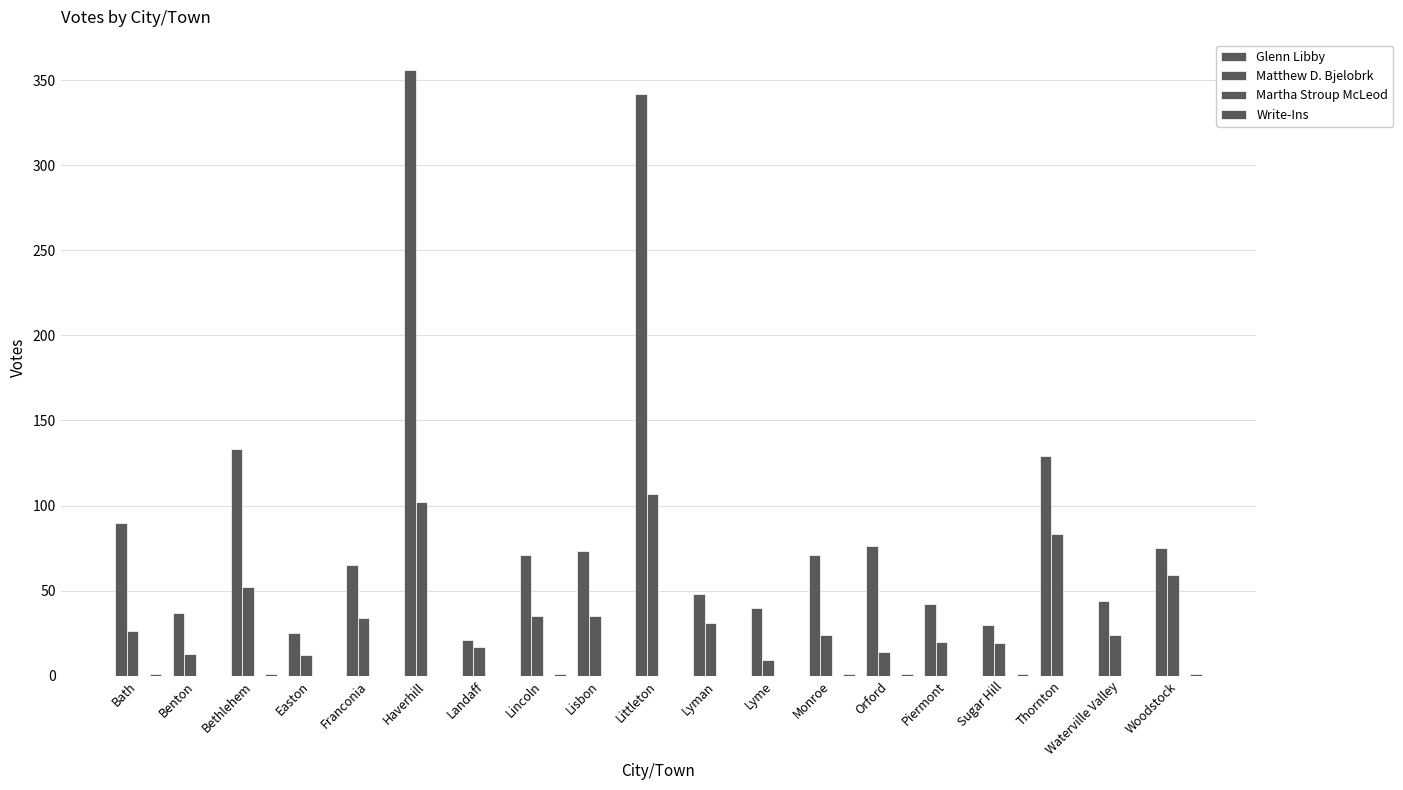

Are the bars grouped side by side (vs. stacked)?

Yes